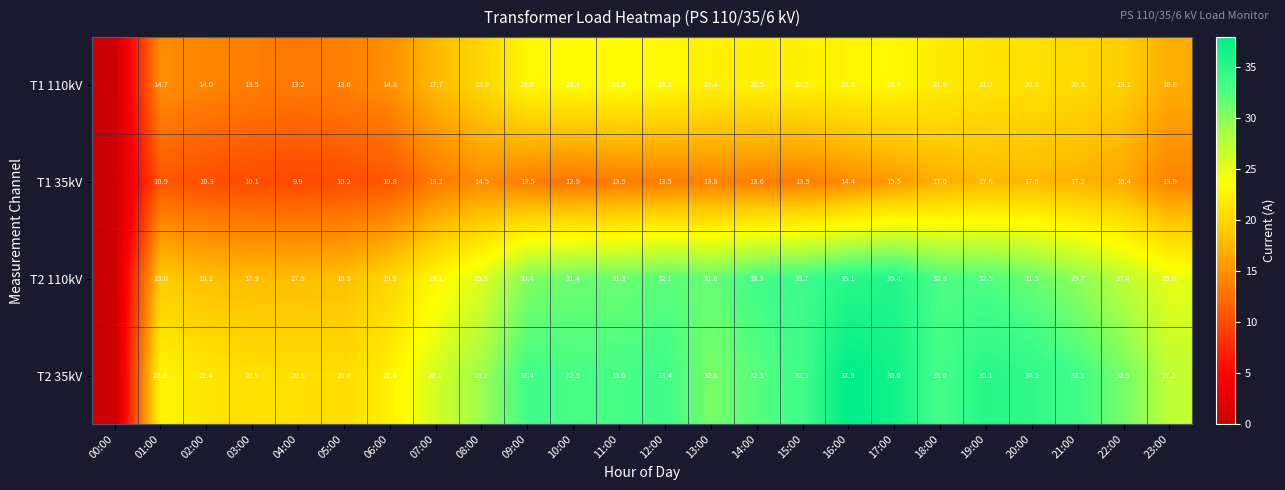

What is the difference between the T1 110kV values at 16:00 and 03:00?

9.3